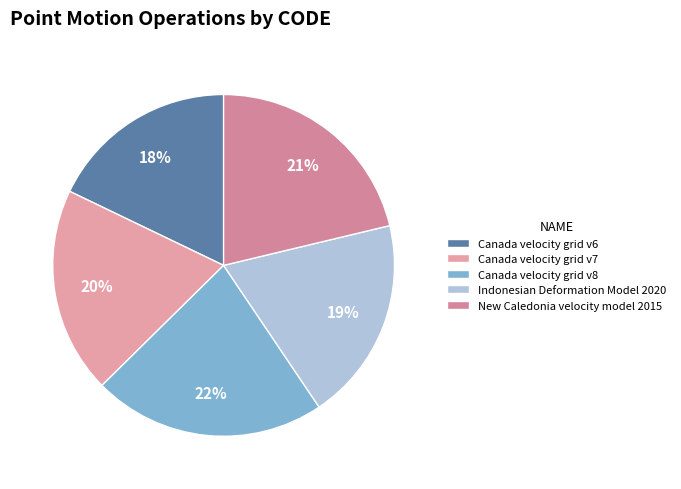

Is the sum of Indonesian Deformation Model 2020 and Canada velocity grid v8 greater than half?

No